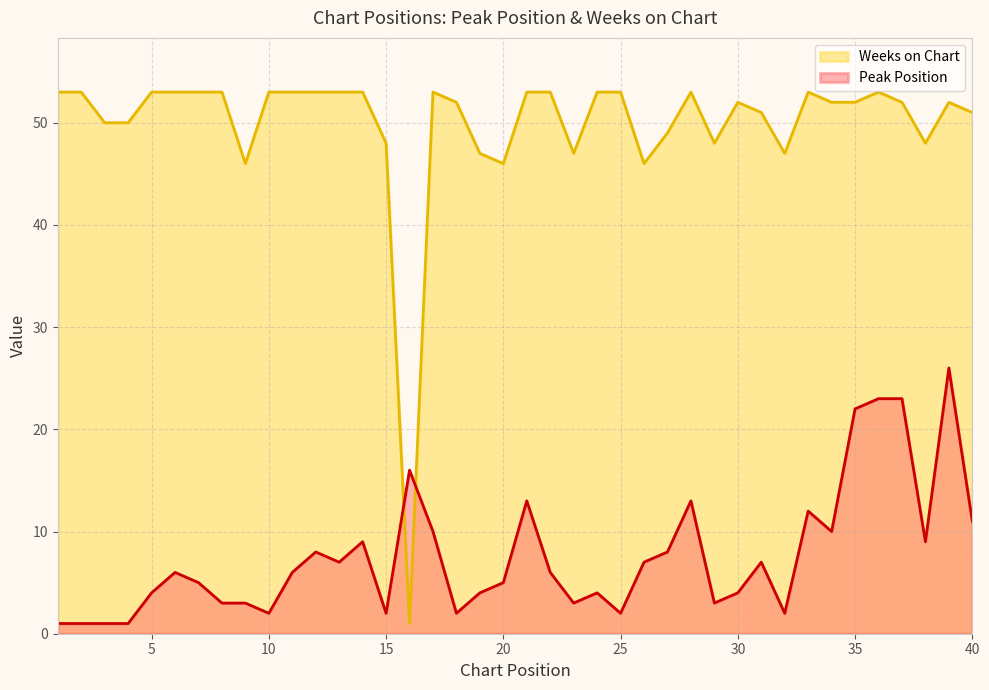

Which series ends up on top after the final intersection of Weeks on Chart and Peak Position?

Weeks on Chart